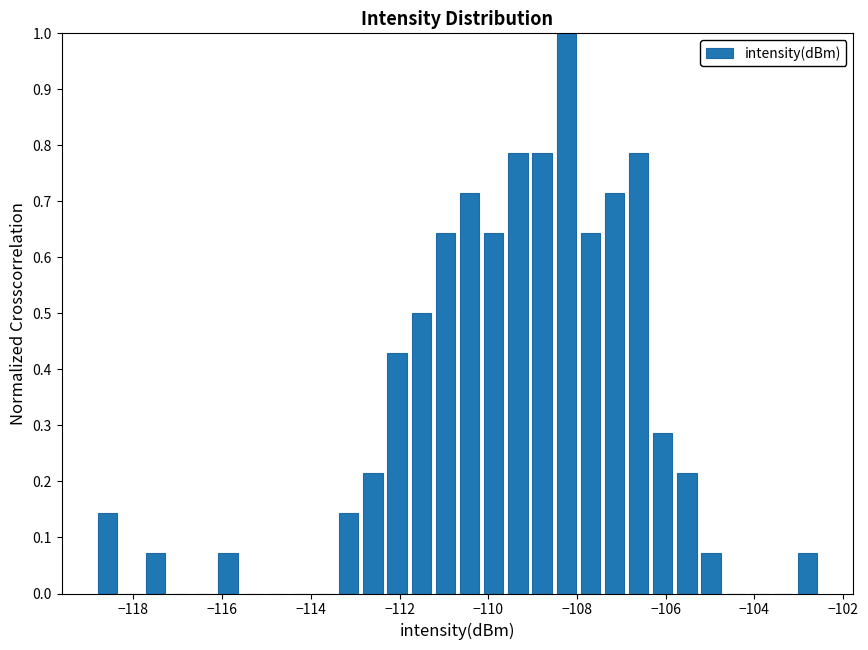

Around what value on the x-axis is the tallest bar? Give the approximate position of its centre, as read against the axis.

-108.2